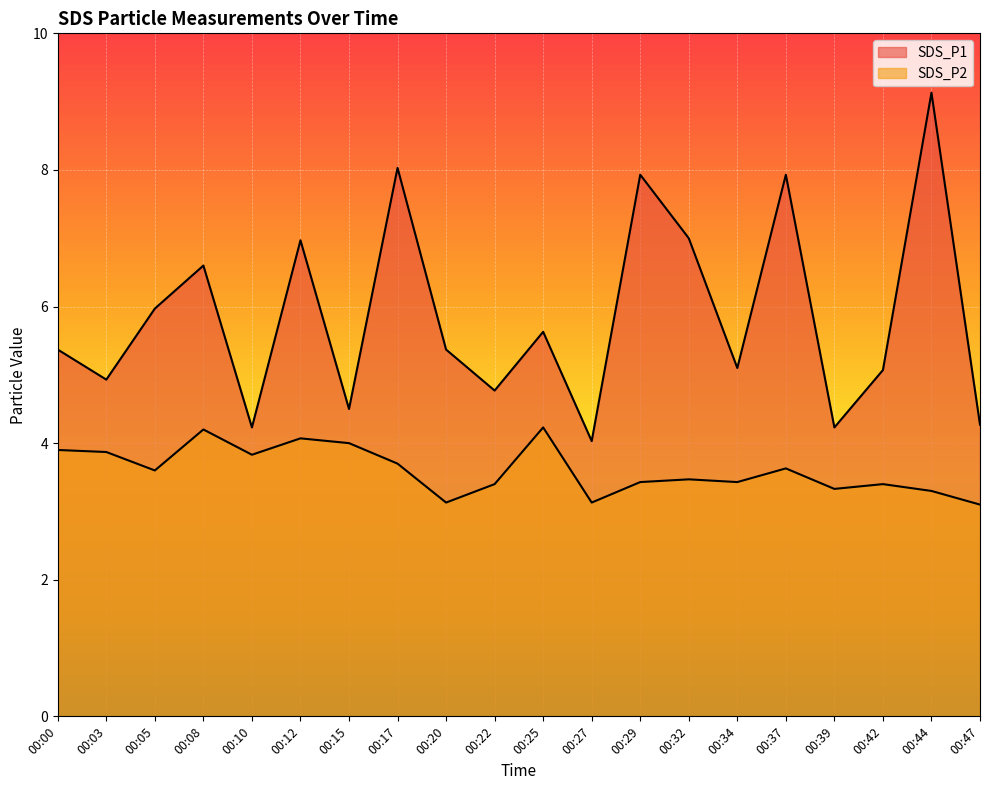

What is the value of the SDS_P2 point at the 20th from the left?

3.1